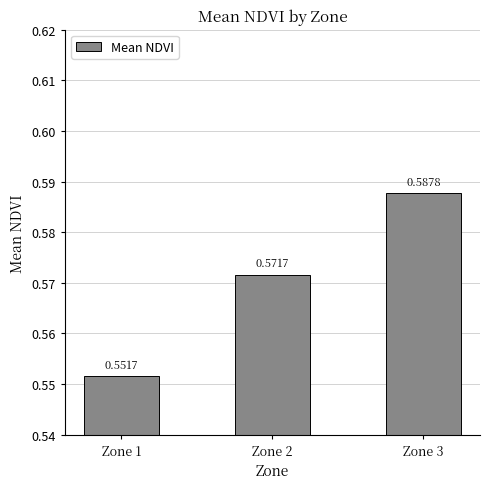

Rank the categories by value from highest to lowest.

Zone 3, Zone 2, Zone 1